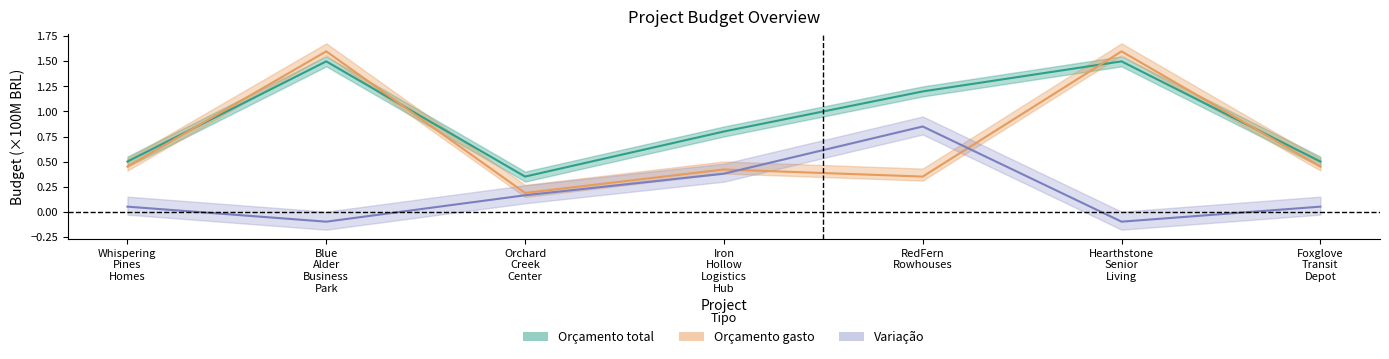

At which category does the chart reach its peak across all series?

Blue Alder Business Park